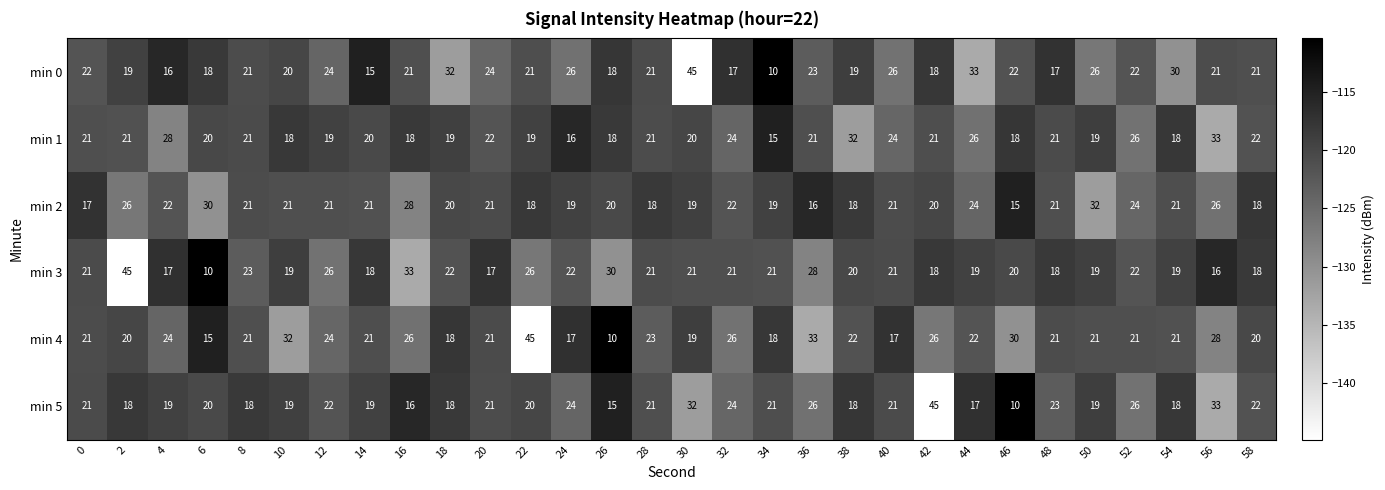

What is the highest value of the min 1 series?

33